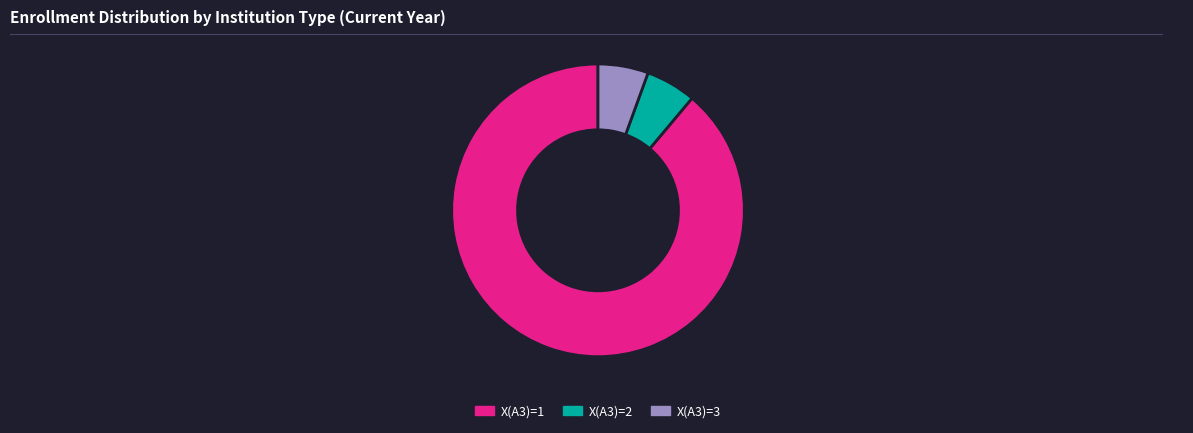

Does X(A3)=3 represent more than half of the total?

No